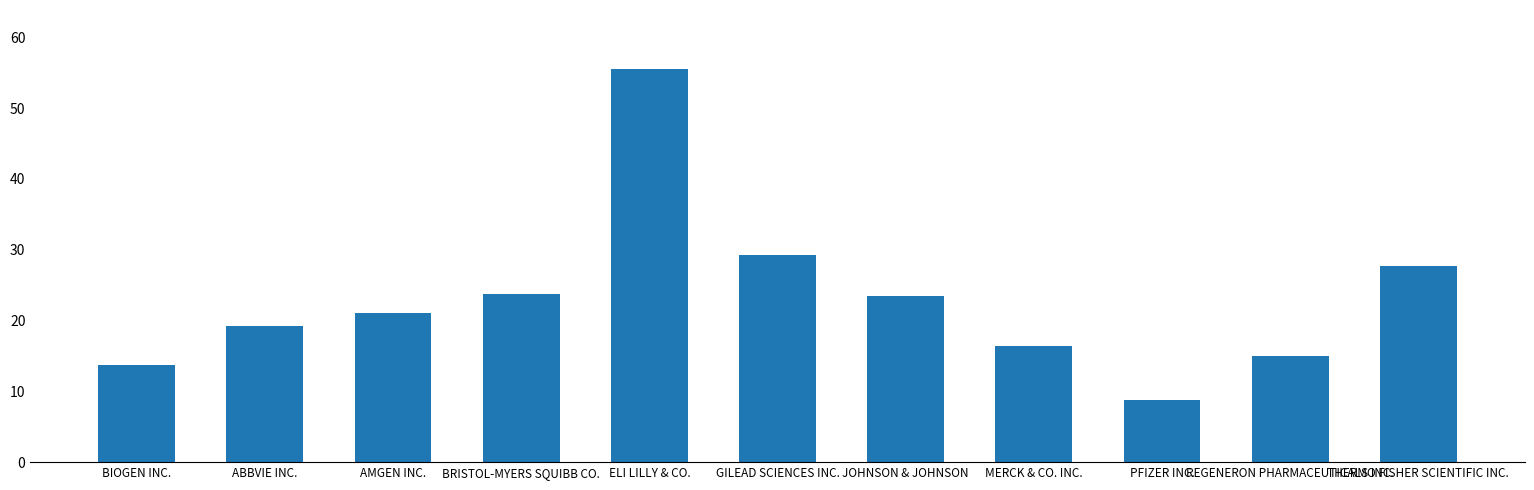

Does the chart contain stacked bars?

No